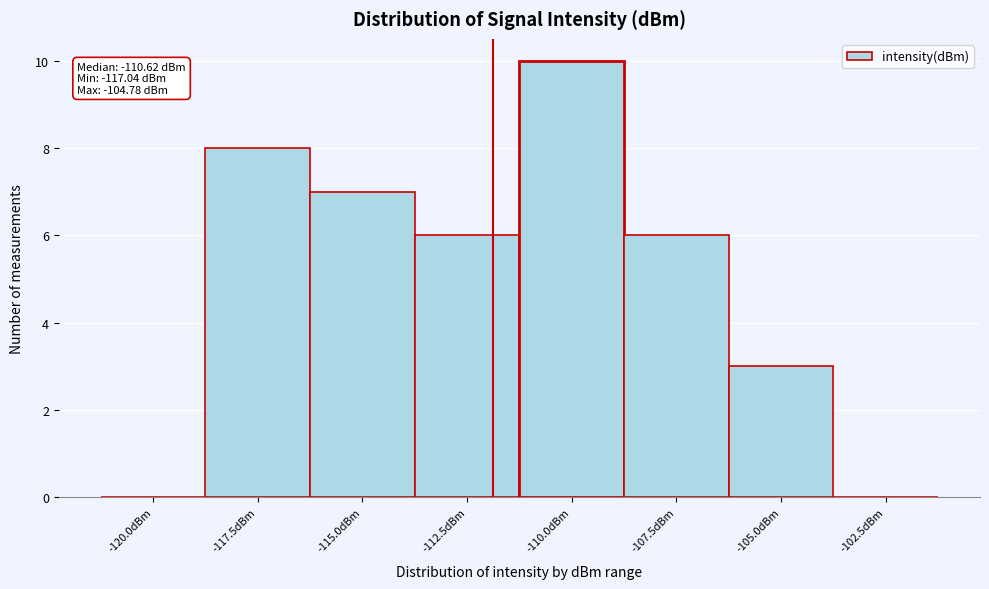

Reading left to right, transcribe all the data shown in this chart.

-120.0dBm=0	-117.5dBm=8	-115.0dBm=7	-112.5dBm=6	-110.0dBm=10	-107.5dBm=6	-105.0dBm=3	-102.5dBm=0